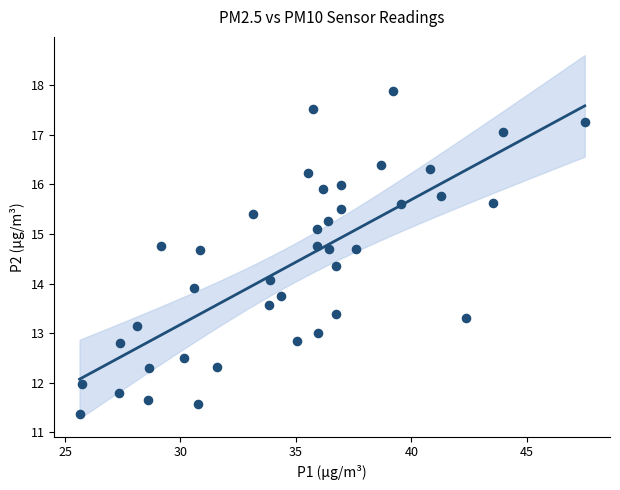

What is the range of X values (max minus min)?

21.9